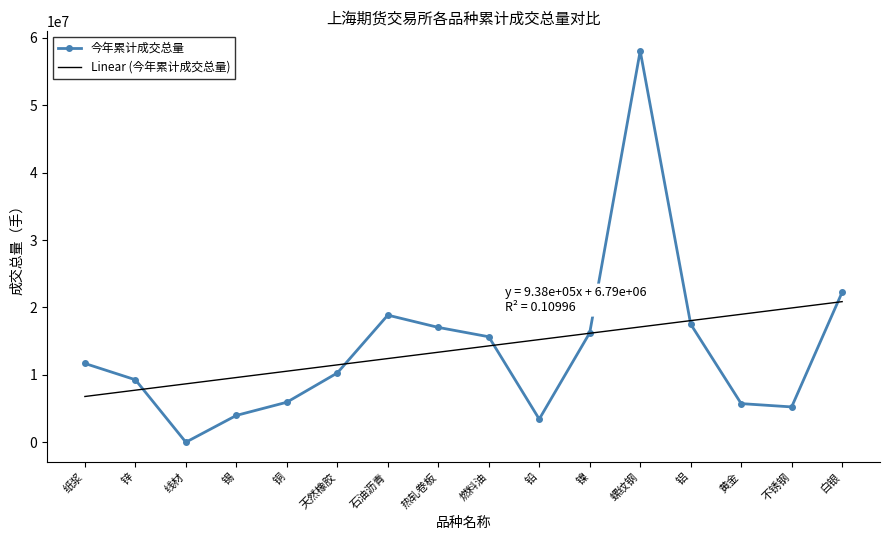

At which label is the value closest to 29034018?

白银